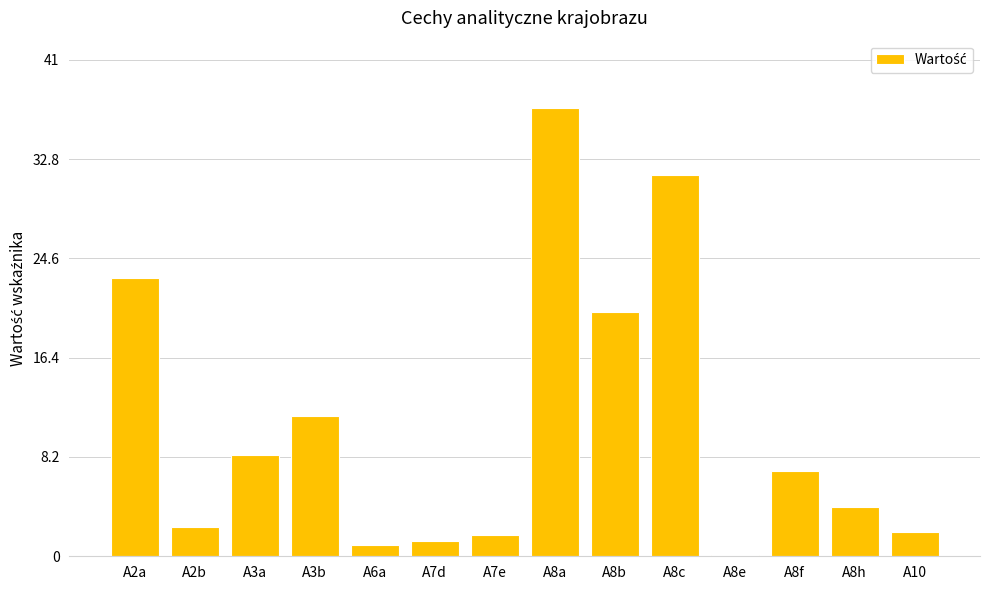

What is the difference between the second highest and second lowest values?

30.5